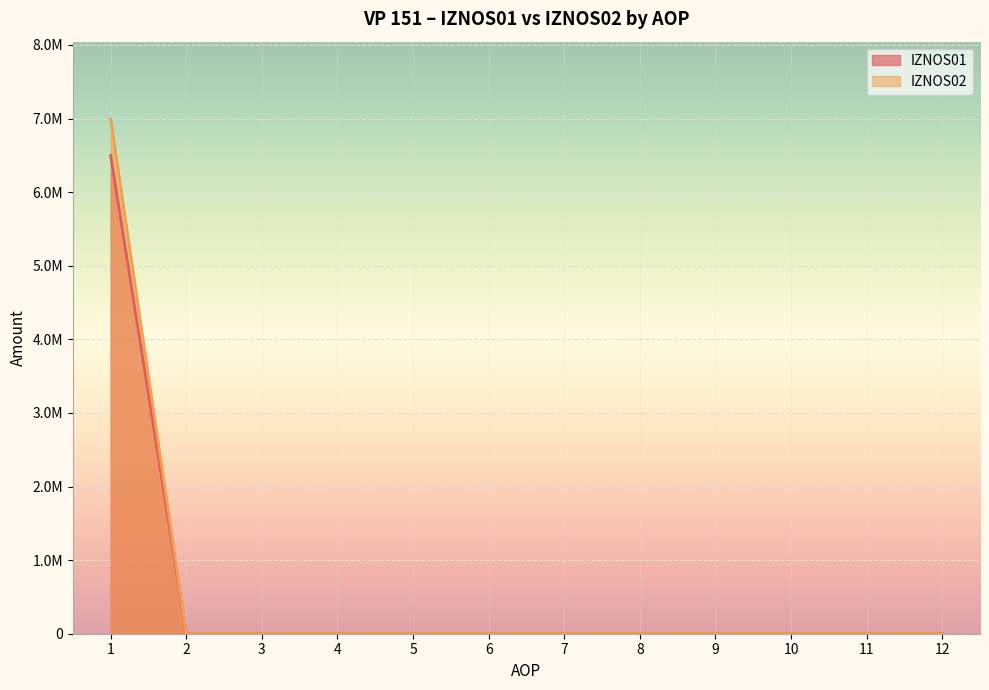

Does the chart display data point markers on the line(s)?

No